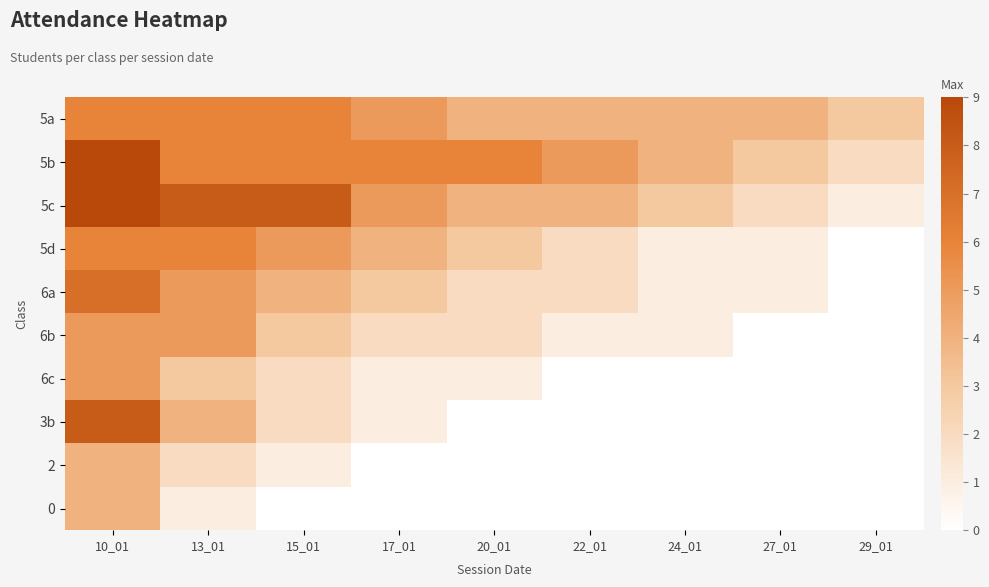

List the series in order of their peak value, lowest first.

2, 0, 6b, 6c, 5a, 5d, 6a, 3b, 5b, 5c